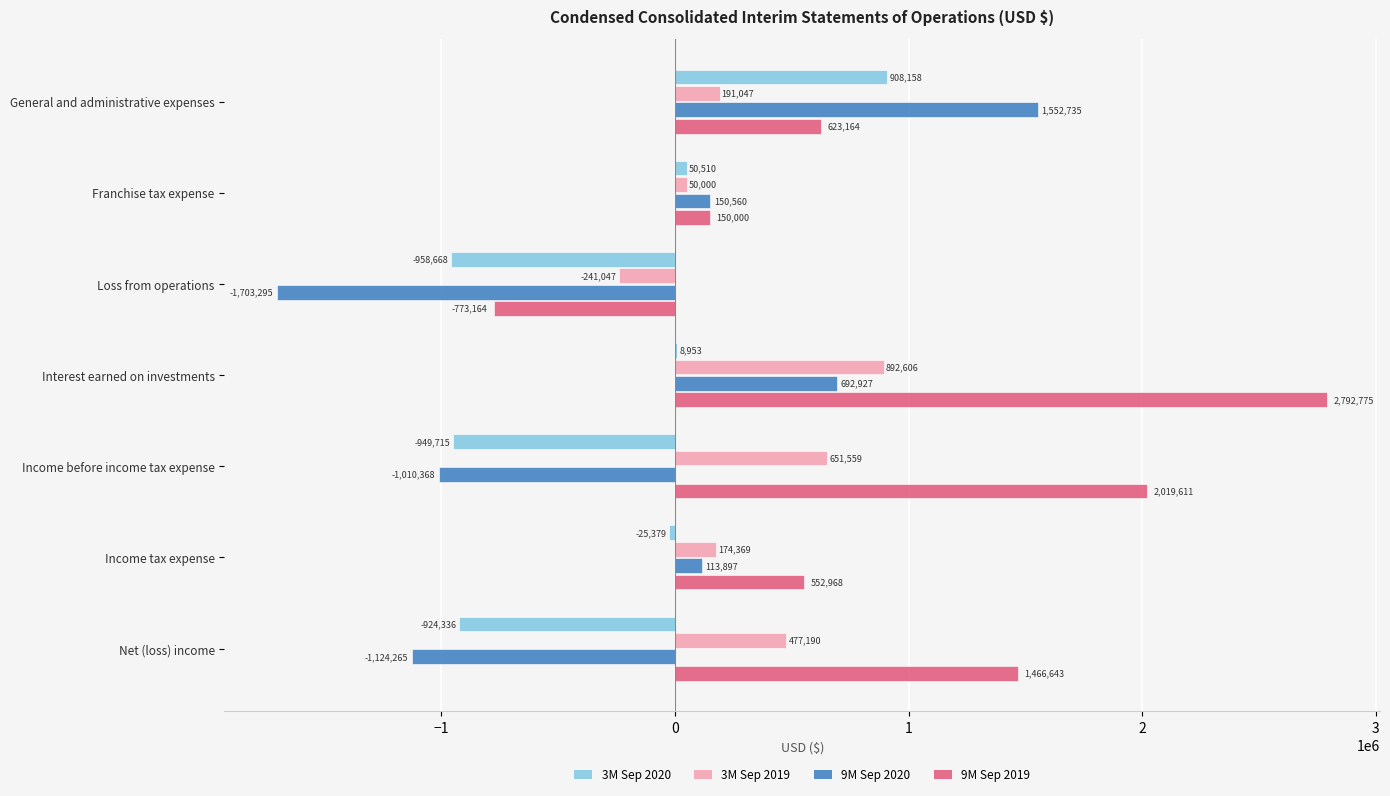

The value of 3M Sep 2019 at General and administrative expenses is 191047. True or false?

True